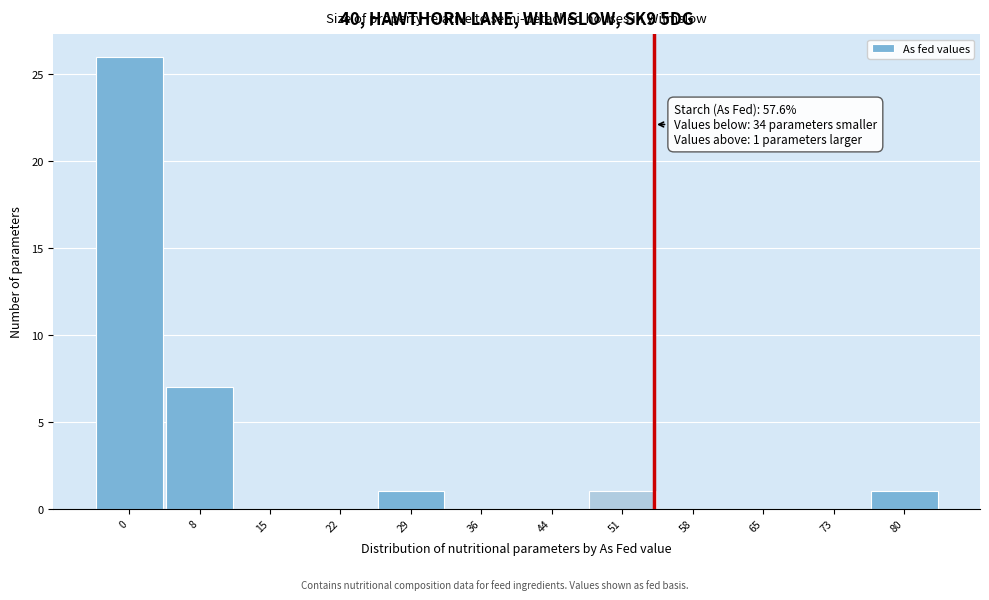

Reading left to right, extract all data points from this chart.

0=26	8=7	15=0	22=0	29=1	36=0	44=0	51=1	58=0	65=0	73=0	80=1